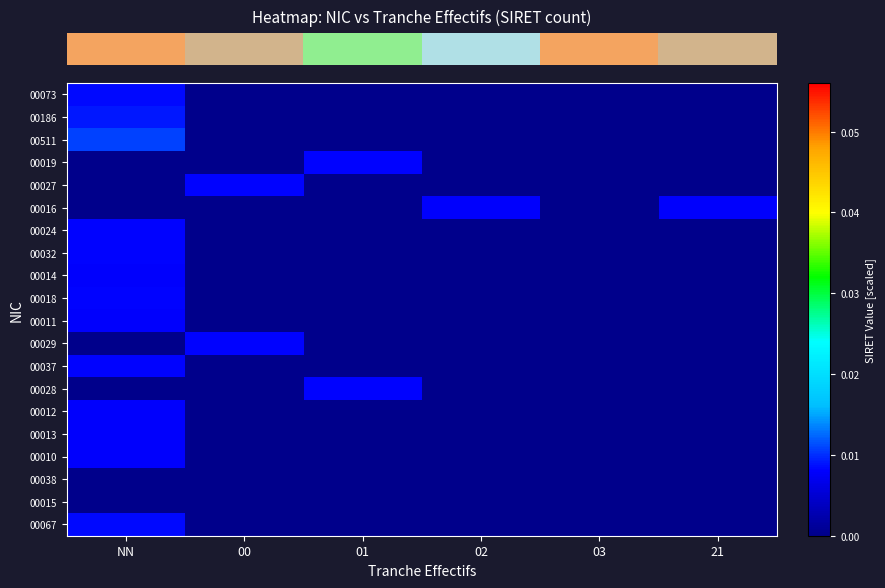

How many data points does each series have?

6